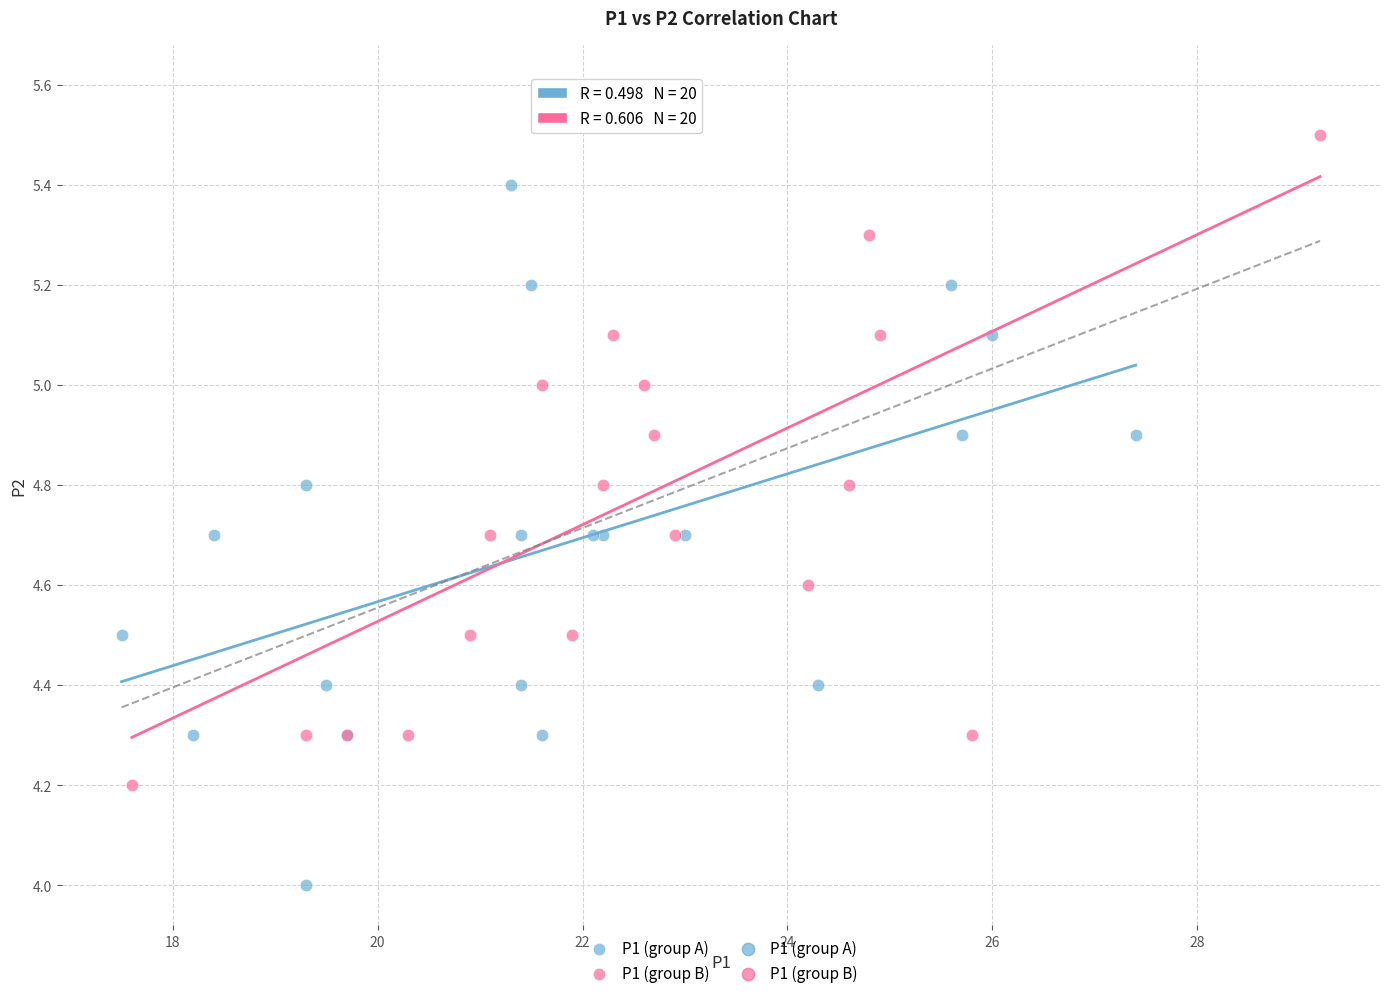

Which series contains the lowest Y value?

P1 (group A)